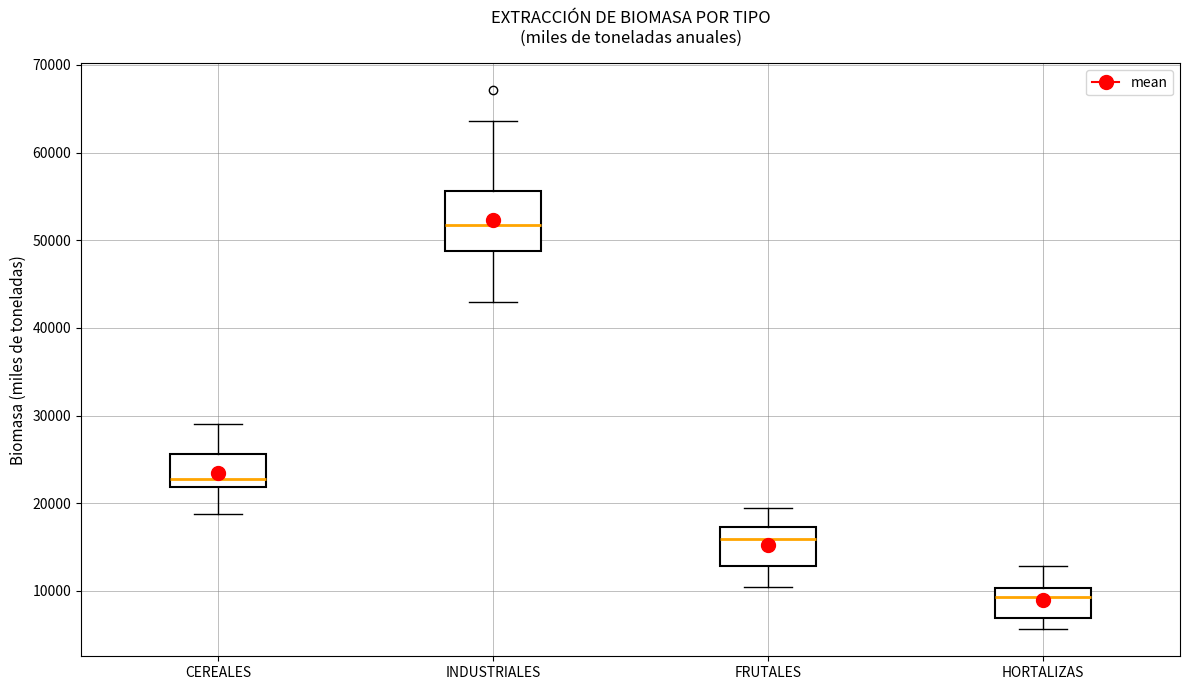

Where is the upper edge of the box for INDUSTRIALES on the y-axis? The values are not printed on the chart, so give them approximately, as read against the axis.

56000